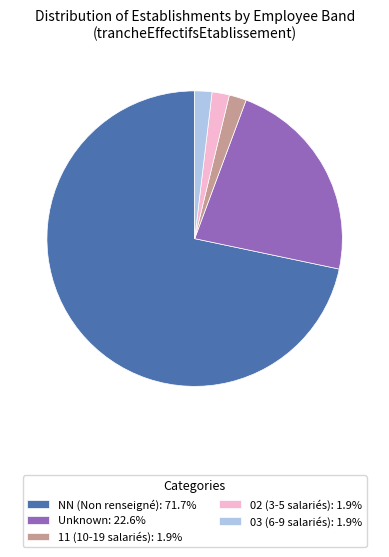

Does any single category account for the majority?

Yes